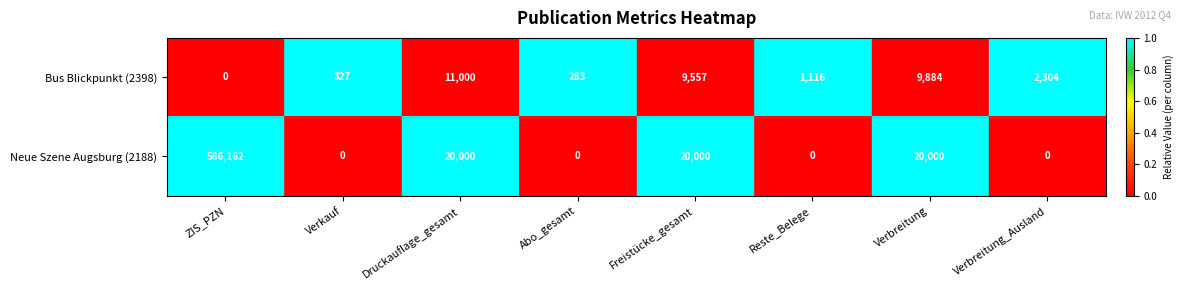

Which series has the largest range (max minus min)?

Neue Szene Augsburg (2188)